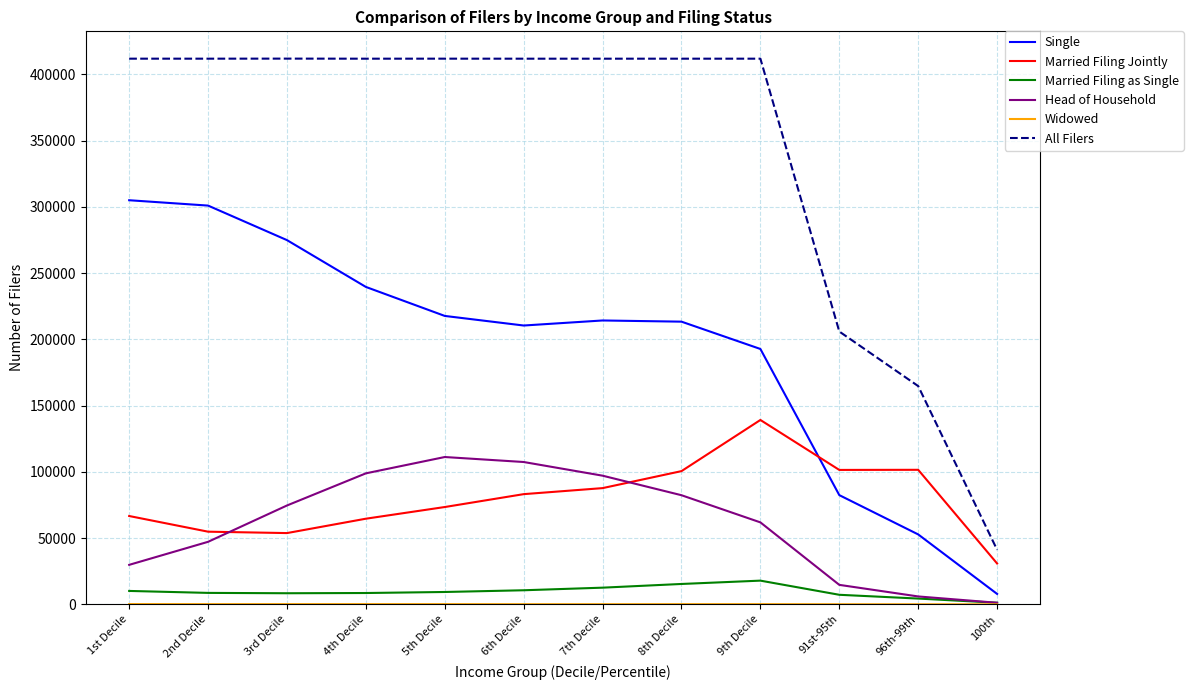

True or false: Married Filing as Single and All Filers intersect in this chart.

False